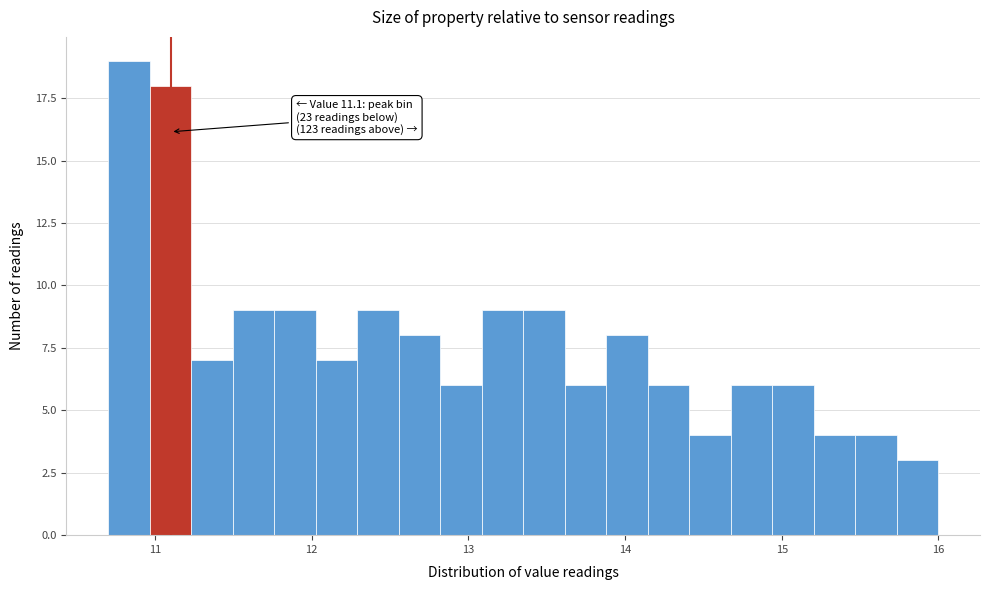

Around what value on the x-axis is the tallest bar? Give the approximate position of its centre, as read against the axis.

10.8